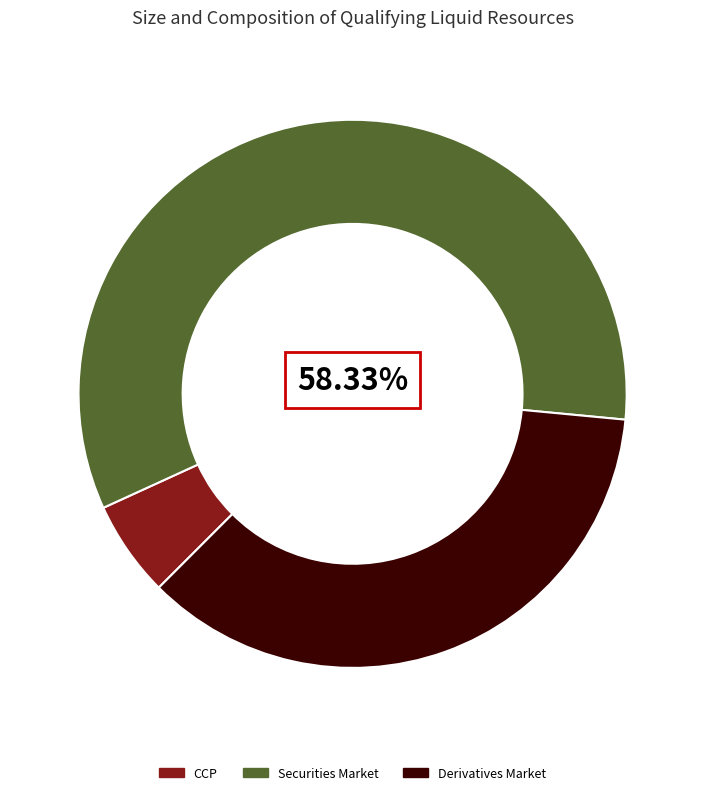

To the nearest percent, what is the combined percentage of Securities Market and CCP?

64%